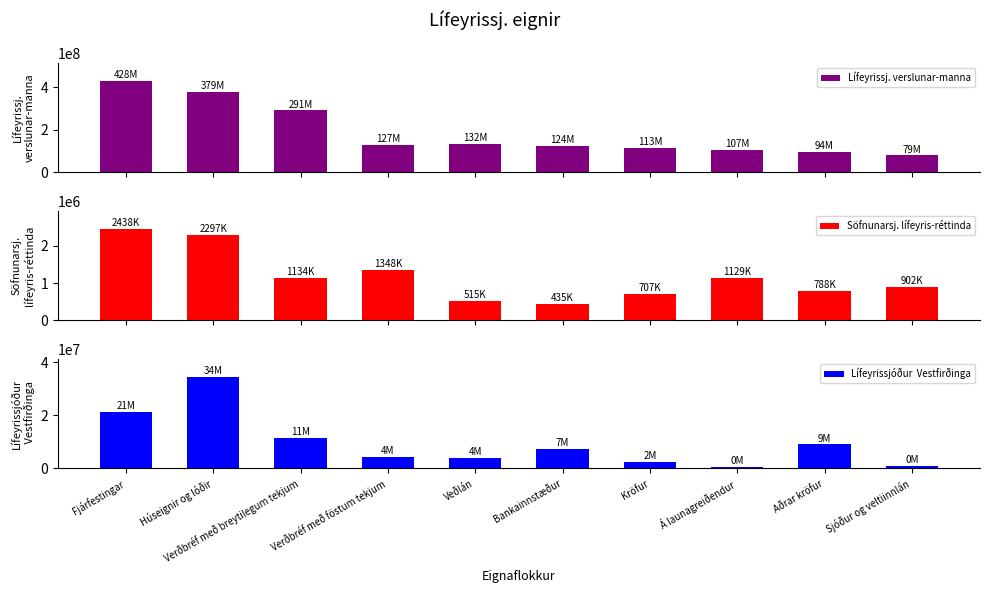

What is the label of the 9th bar from the right?

Húseignir og lóðir